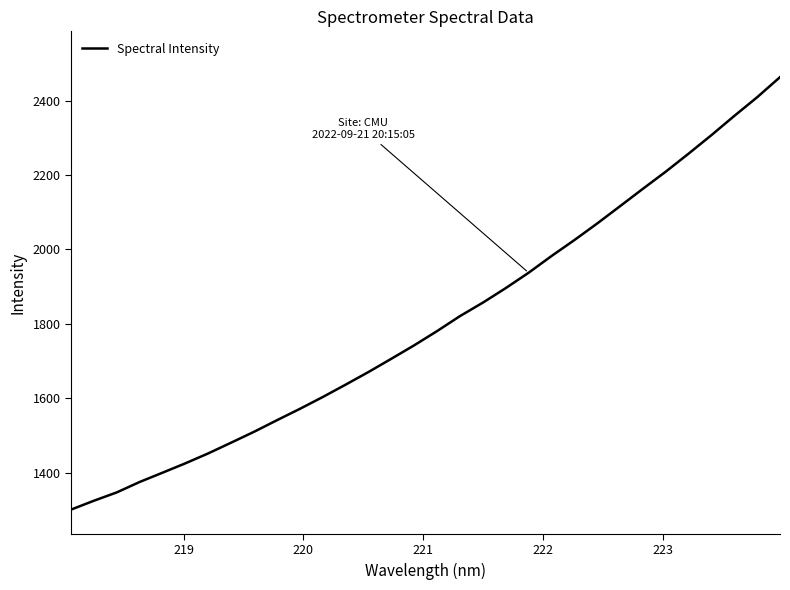

What is the greatest value displayed?

2463.4